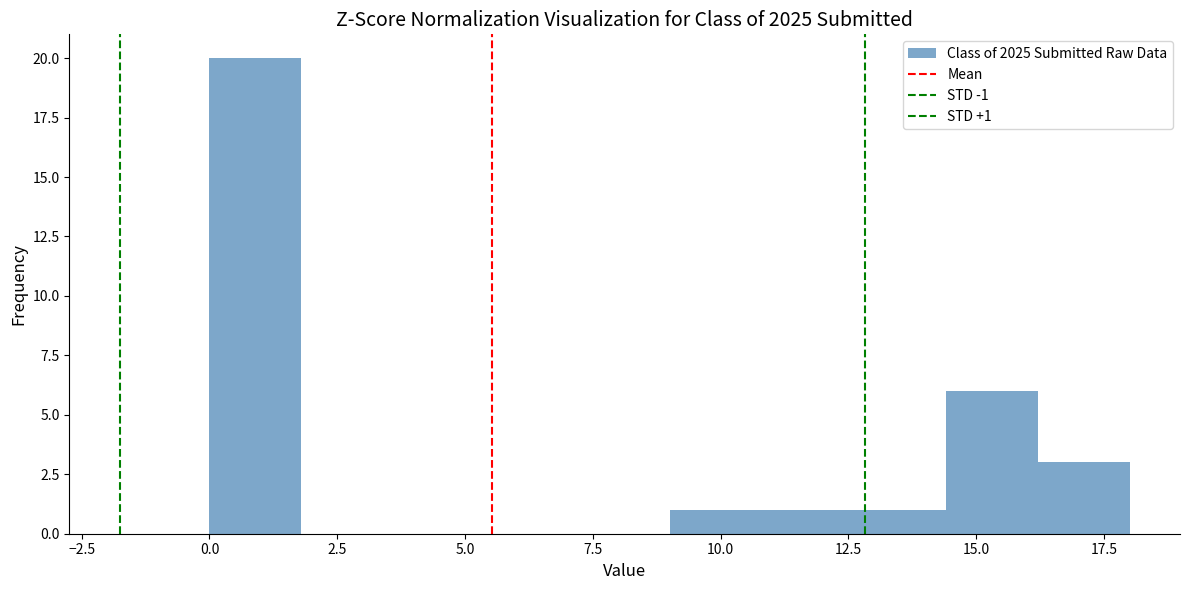

Read against the x-axis, roughly where is the centre of the tallest bar?

1.0